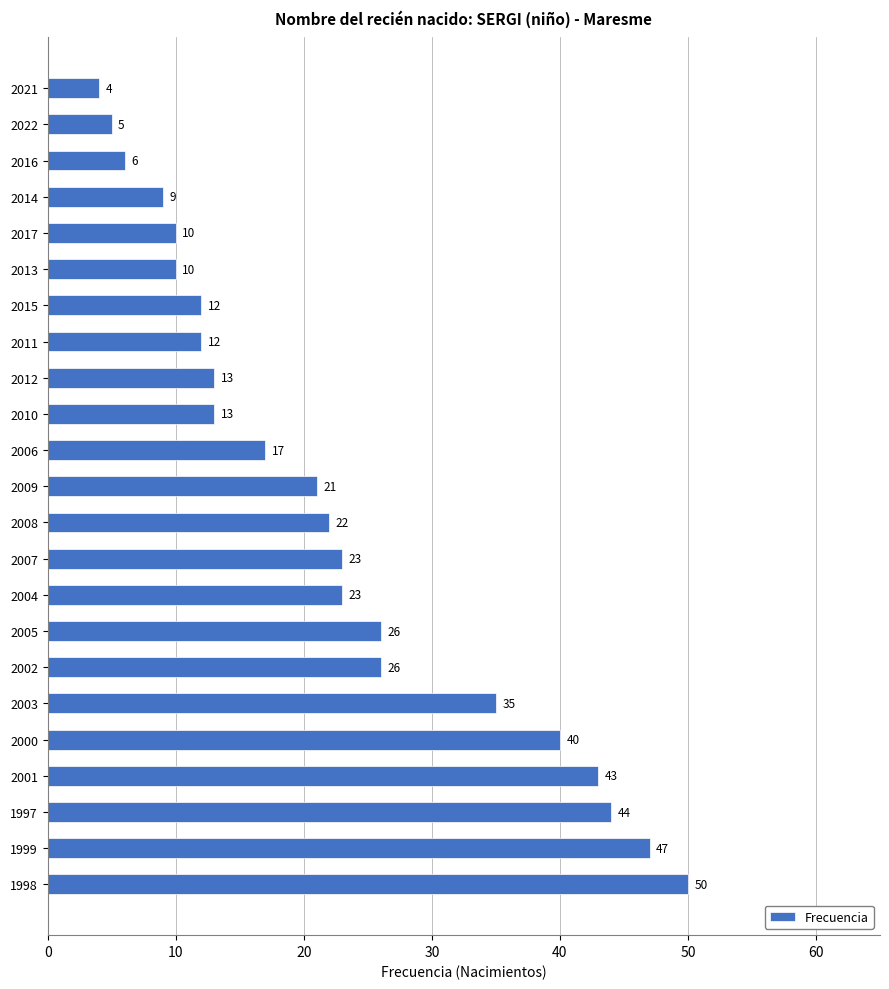

Is it true that the value at 2009 is 28?

False